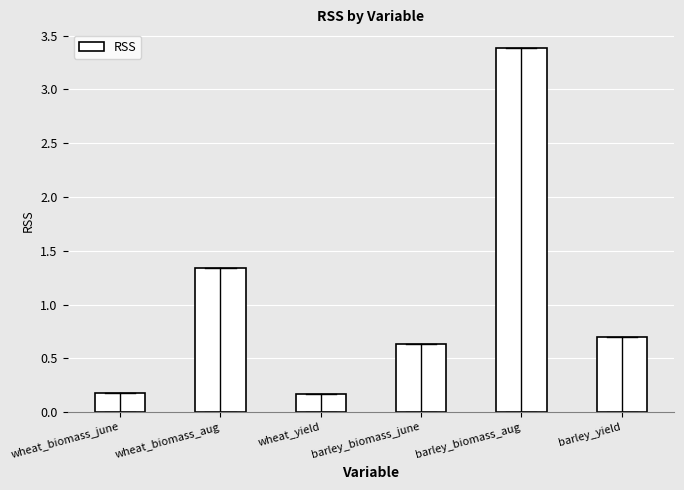

Between barley_biomass_june and wheat_biomass_june, which is larger?

barley_biomass_june